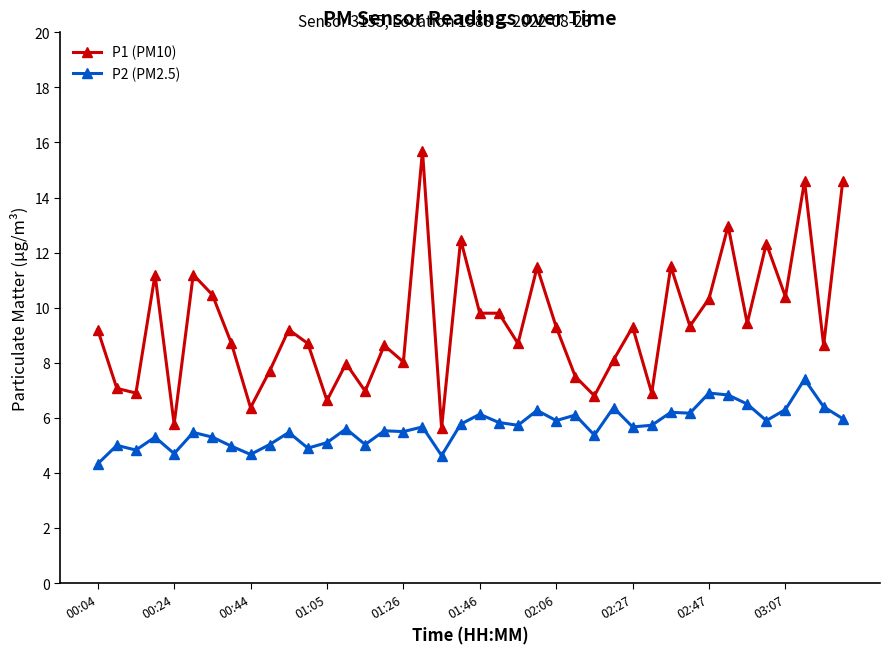

How many values in the P1 (PM10) series exceed 9?

21